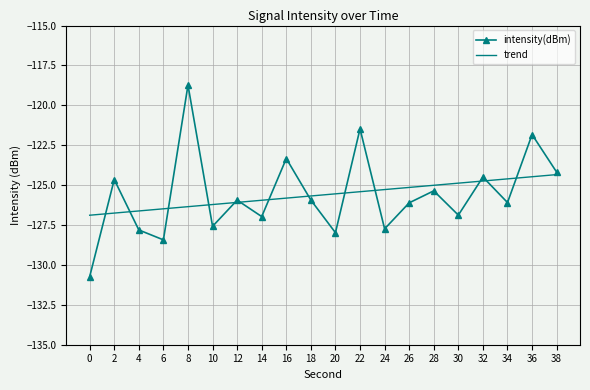

Is the value of intensity(dBm) at 32 greater than the value of trend at 22?

Yes